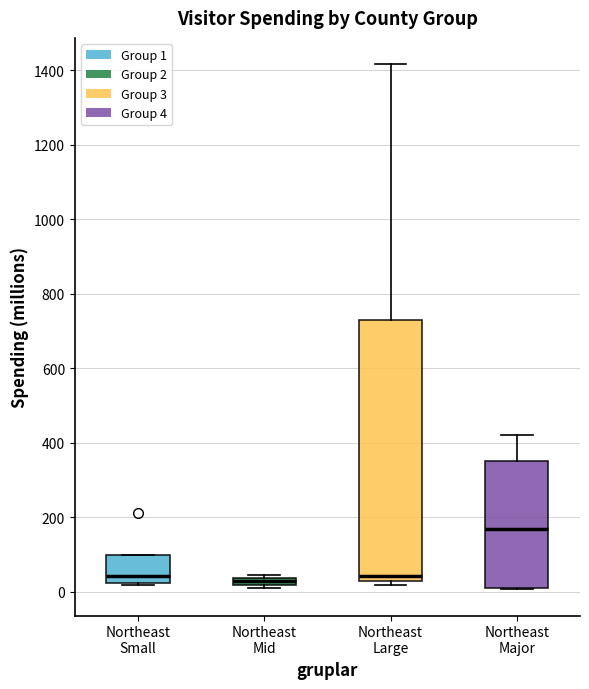

Where does the median line of the box for Northeast Major sit on the y-axis? The values are not printed on the chart, so give them approximately, as read against the axis.

160